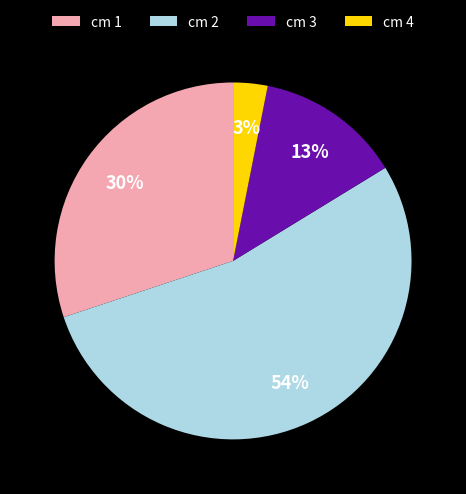

Approximately how many times larger is the value at cm 1 compared to cm 3?

2.3